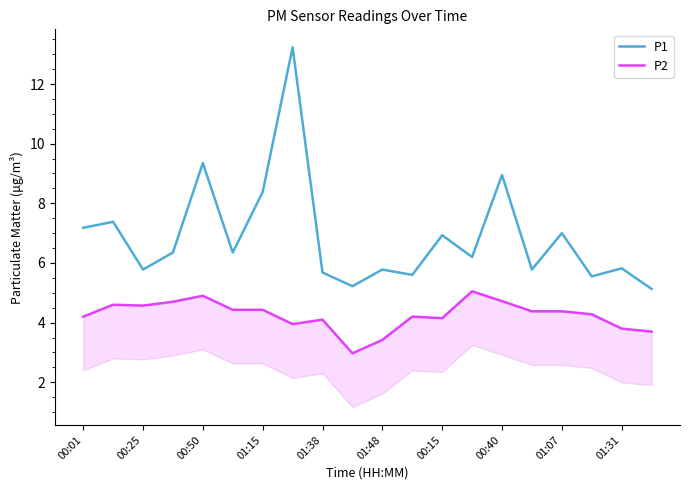

At how many categories does at least one series exceed 9?

2